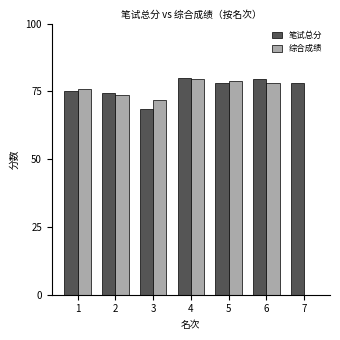

What is the total value across all series at 6?

157.6